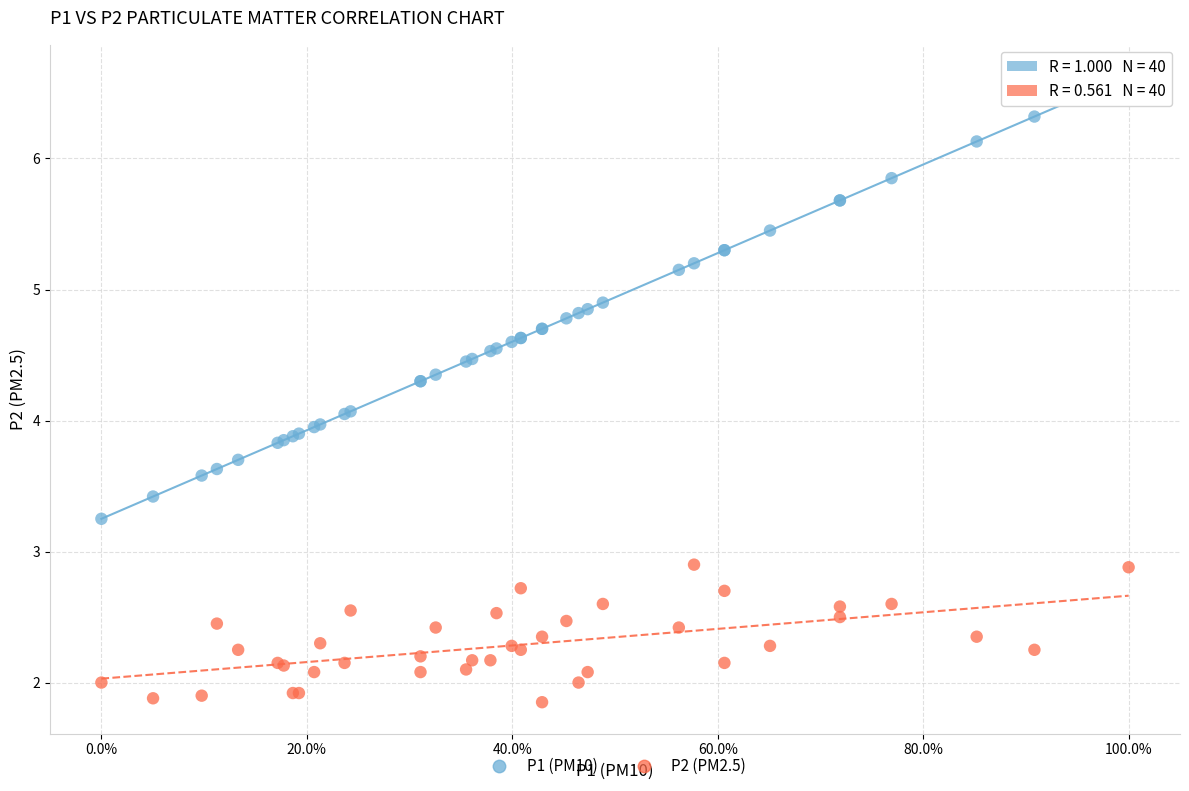

Which series has the widest spread of Y values?

P1 (PM10)